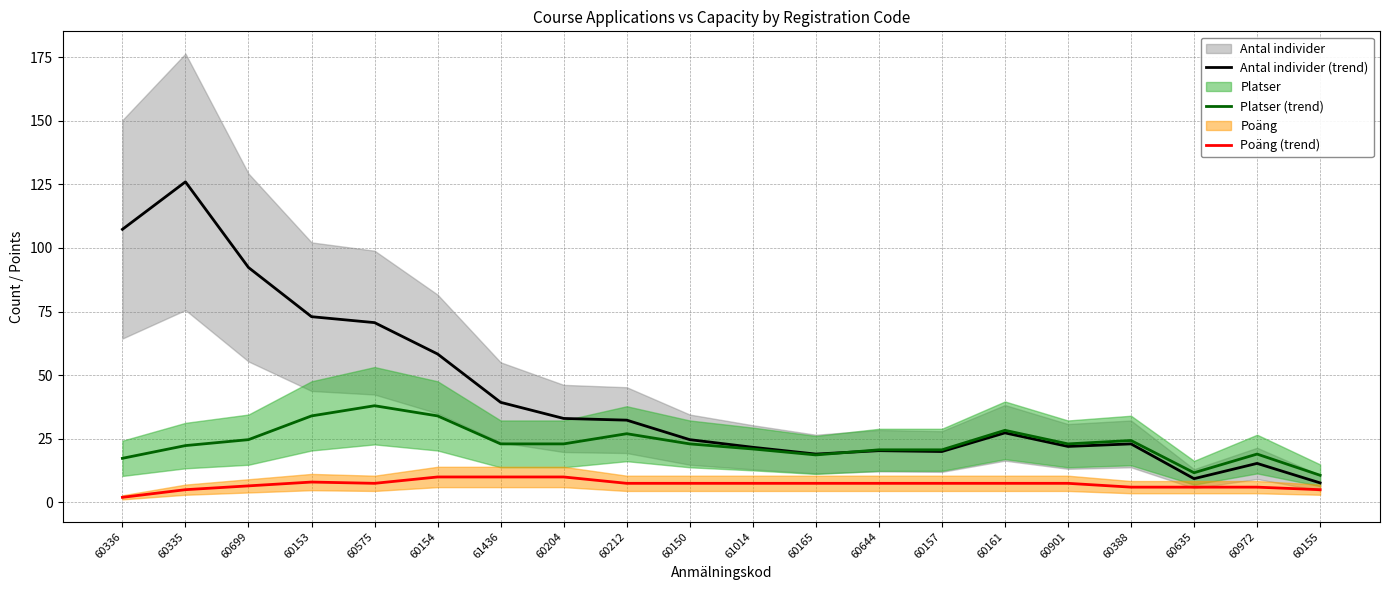

True or false: Antal individer (trend) has a value of 33.0 at 60204.

True